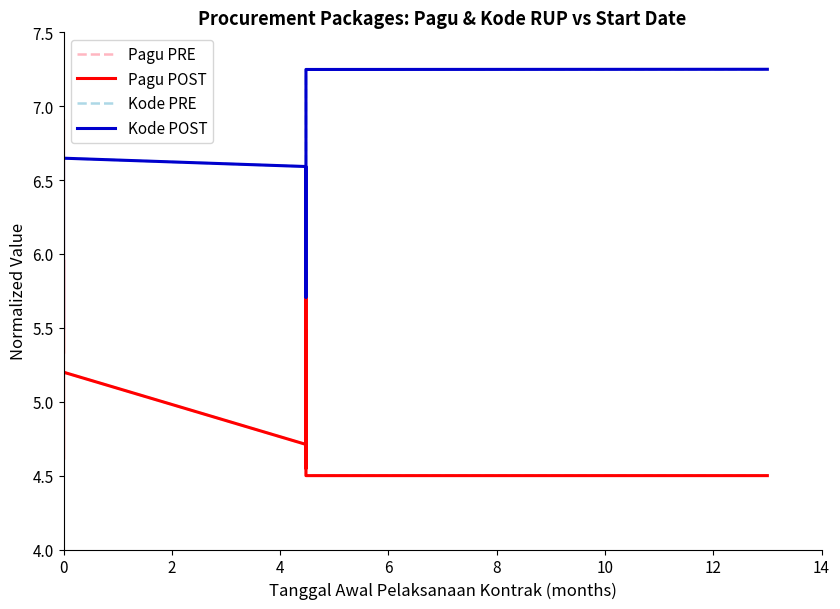

What are all the series names shown in the legend?

Pagu PRE, Pagu POST, Kode PRE, Kode POST